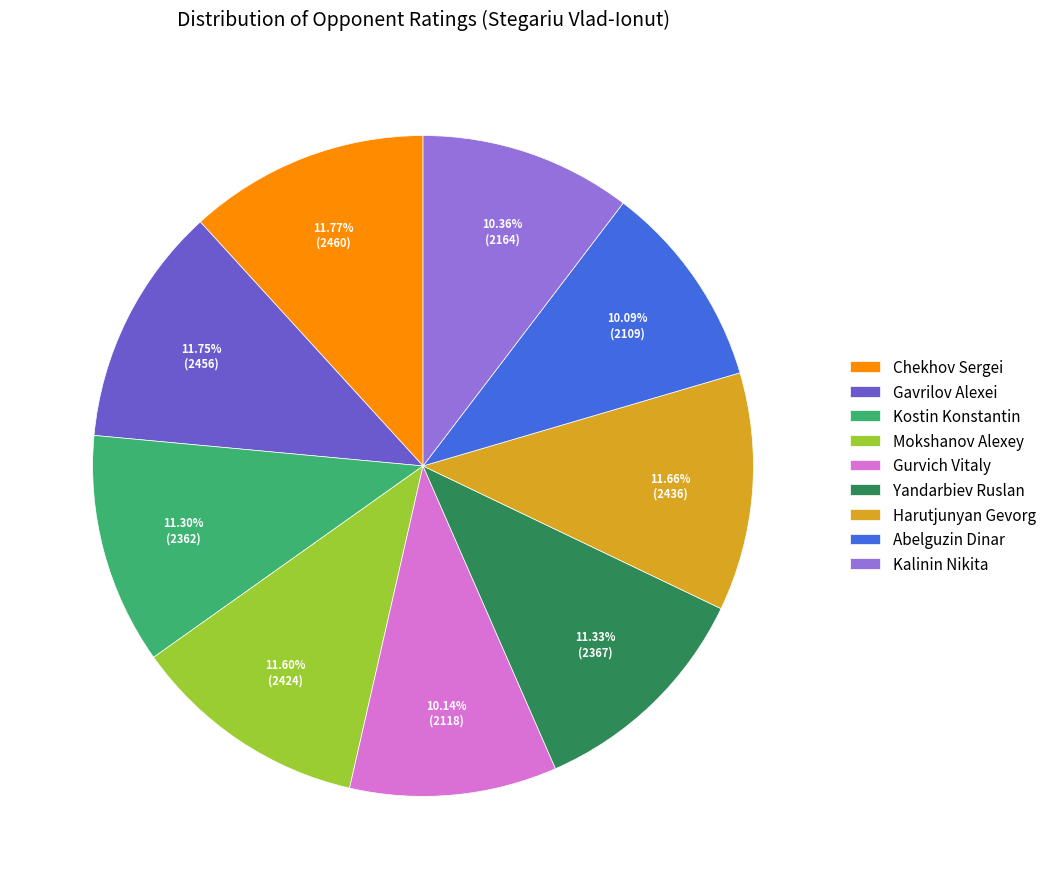

How many segments does this pie chart have?

9